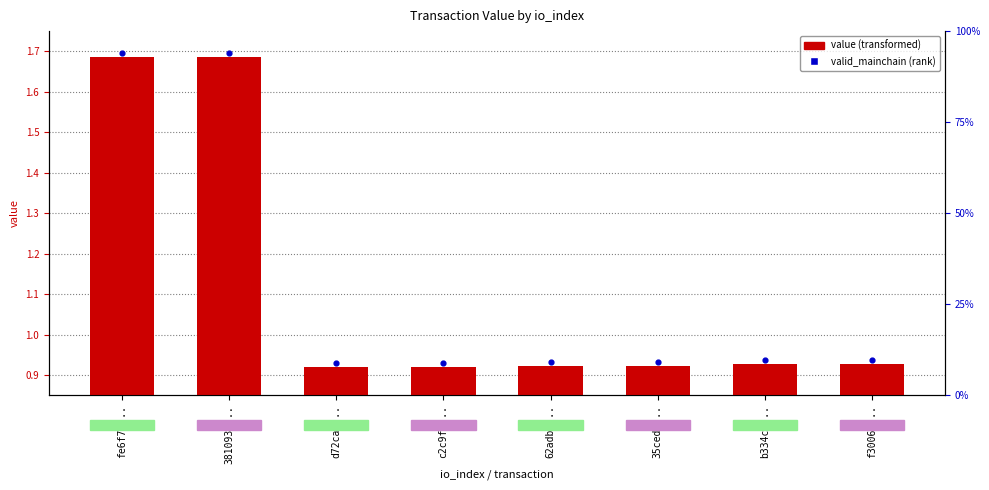

Is the value of value at b334c0... greater than the value of valid_mainchain at 3810932...?

No